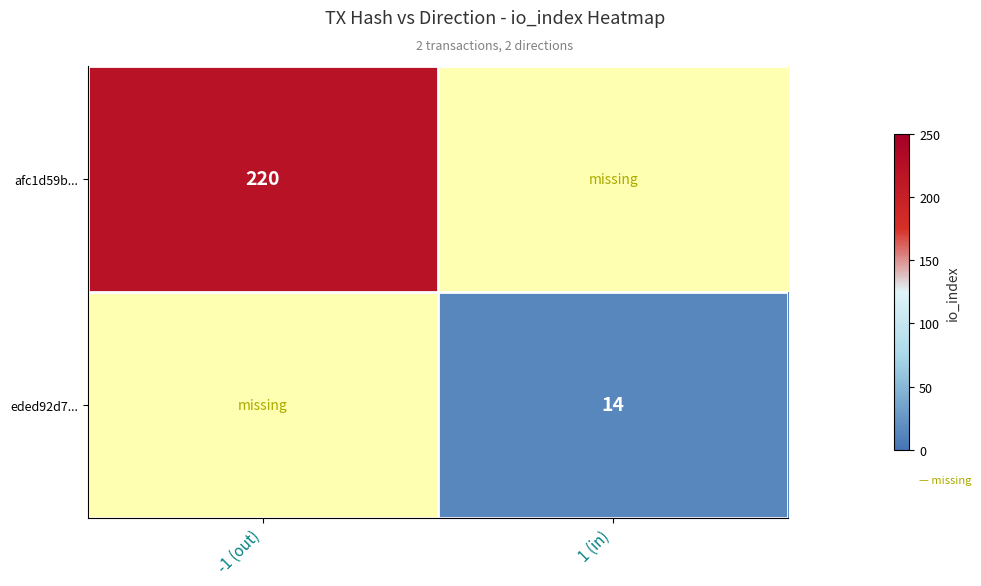

What is the greatest value displayed?

220.0